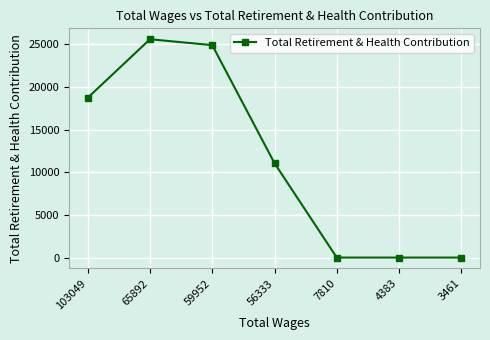

Which has a higher value, 7810 or 65892?

65892